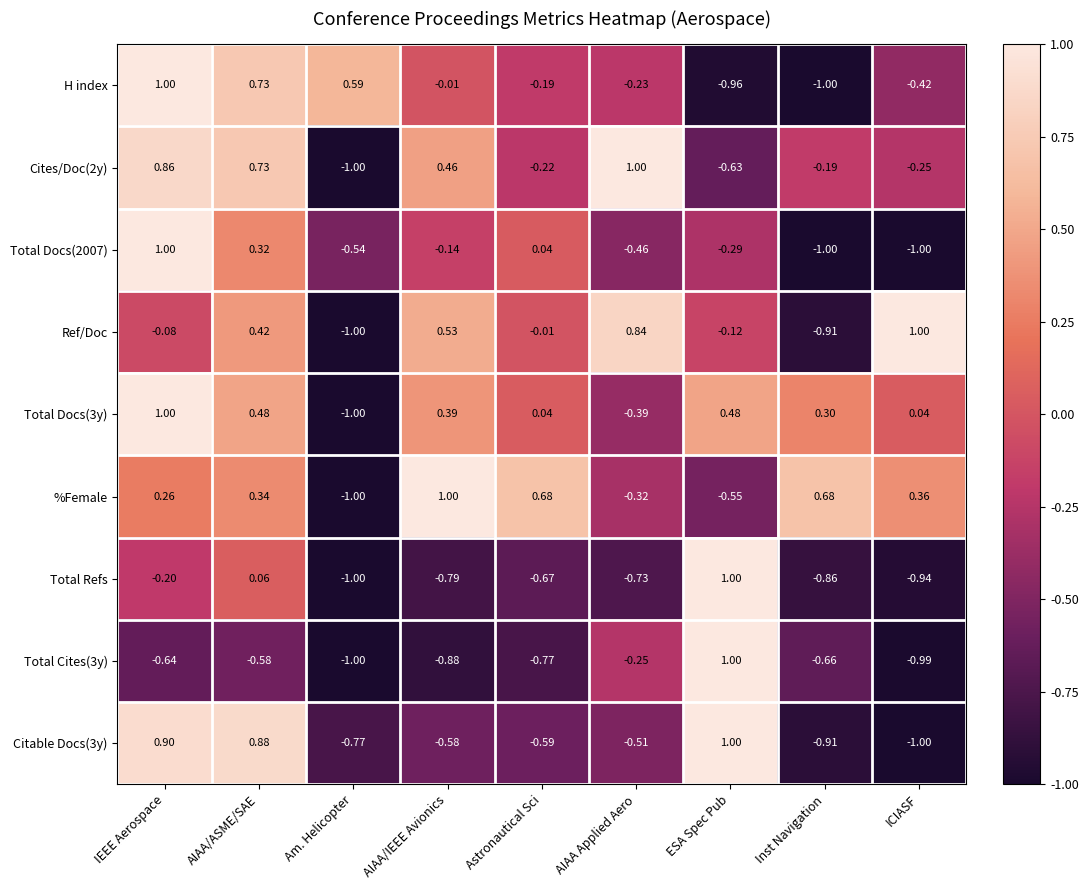

How many values in the Total Docs(3y) series exceed 0?

7